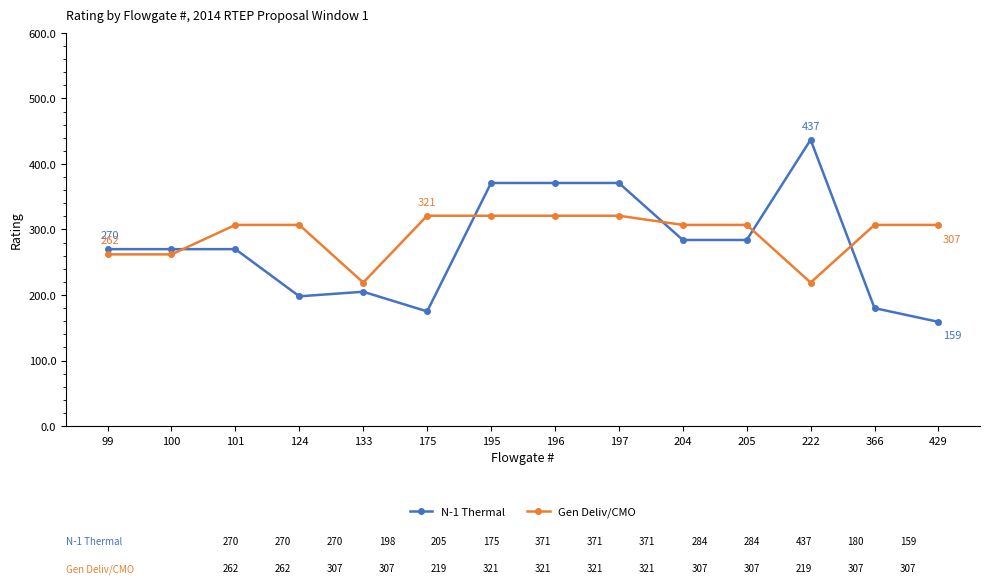

What is the sum of all Gen Deliv/CMO values?

4088